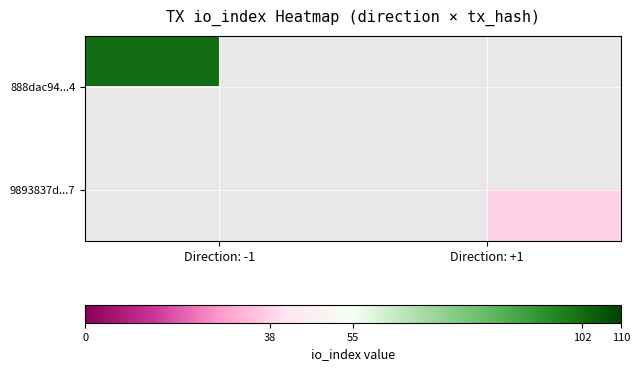

What is the total value across all series at Direction: -1?

102